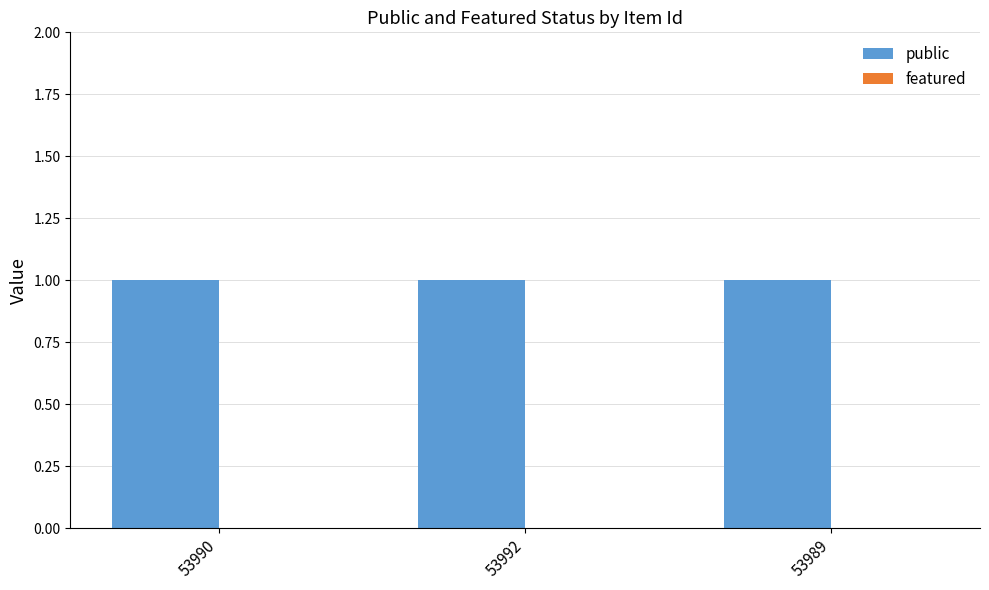

At how many categories does at least one series exceed 0?

3